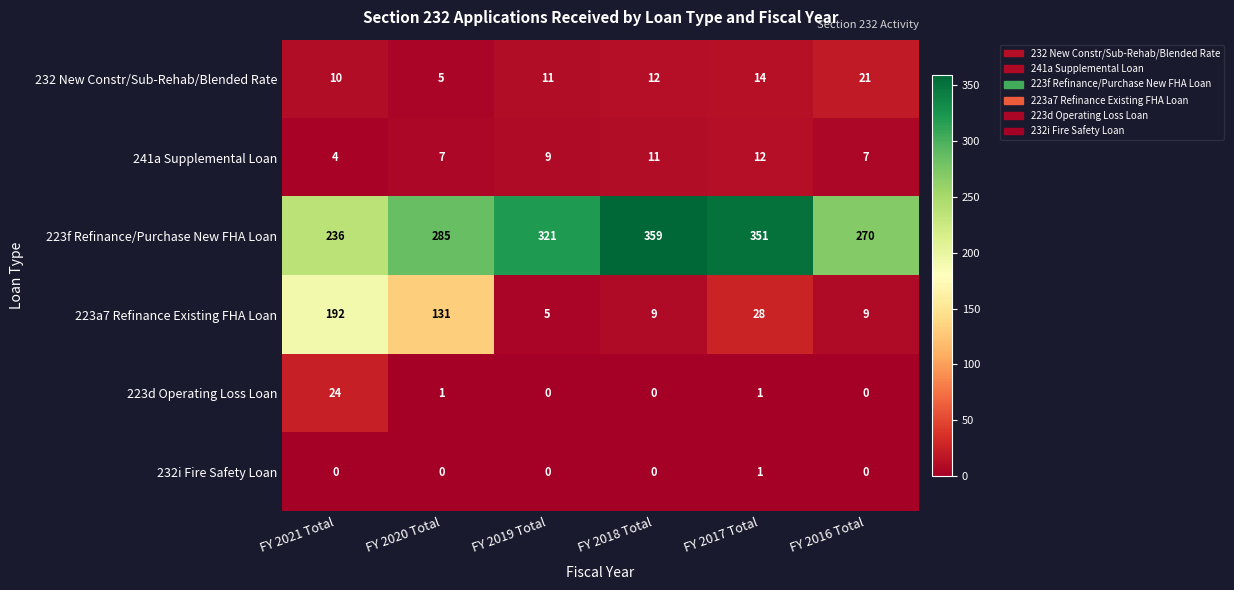

What is the maximum value shown in the chart?

359